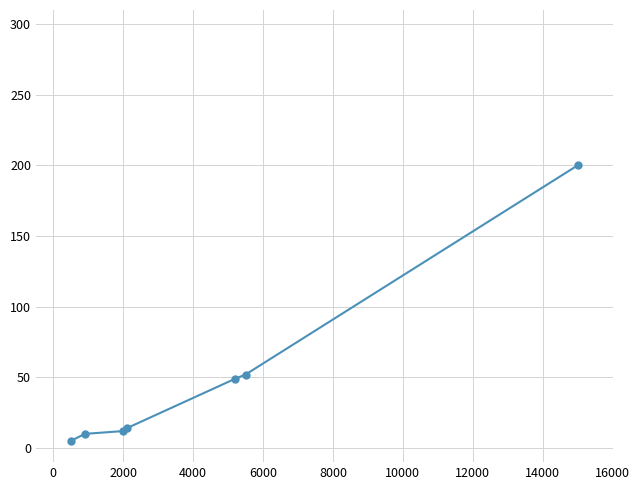

What is the value of the 4th point from the left?

14